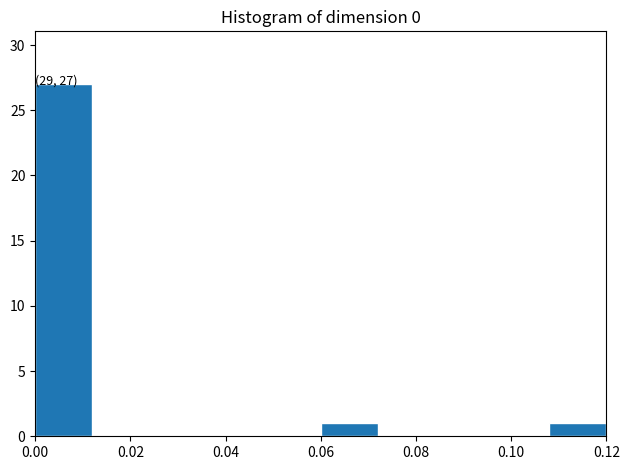

Over which range of the x-axis is the bar tallest?

0.000 to 0.012